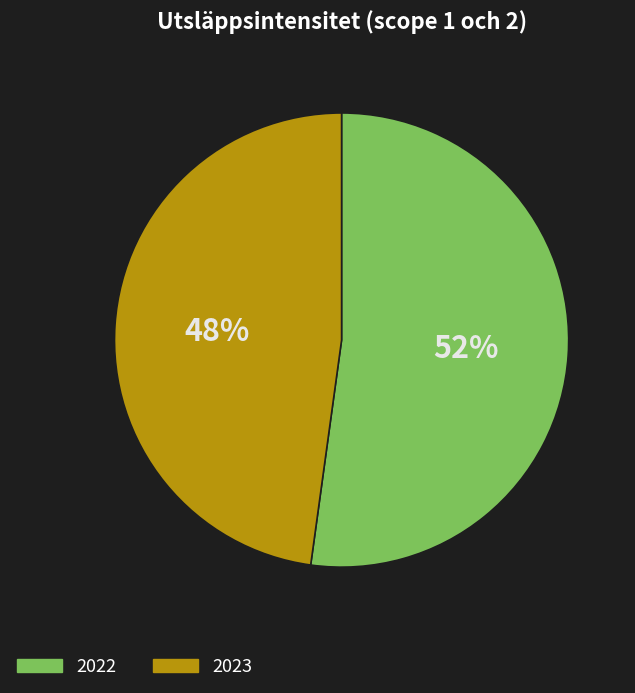

Do 2023 and 2022 together represent more than half of the pie?

Yes